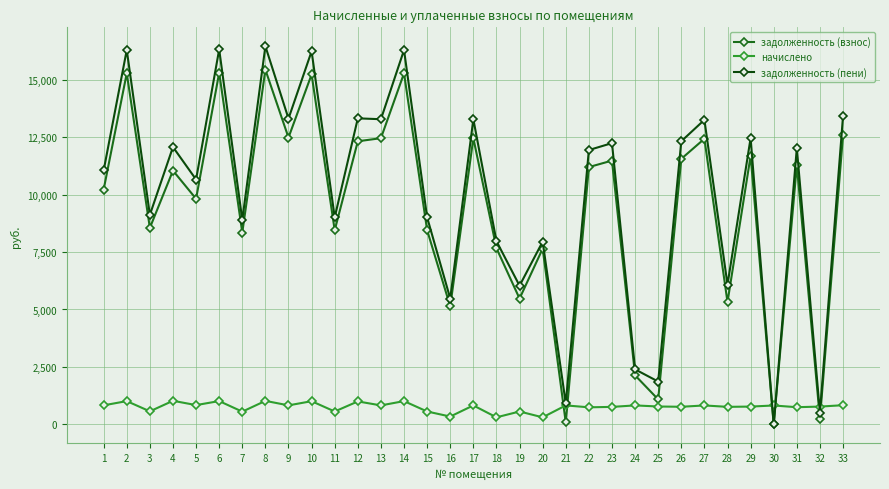

The value of задолженность (взнос) at 17 is 2742.6. True or false?

False